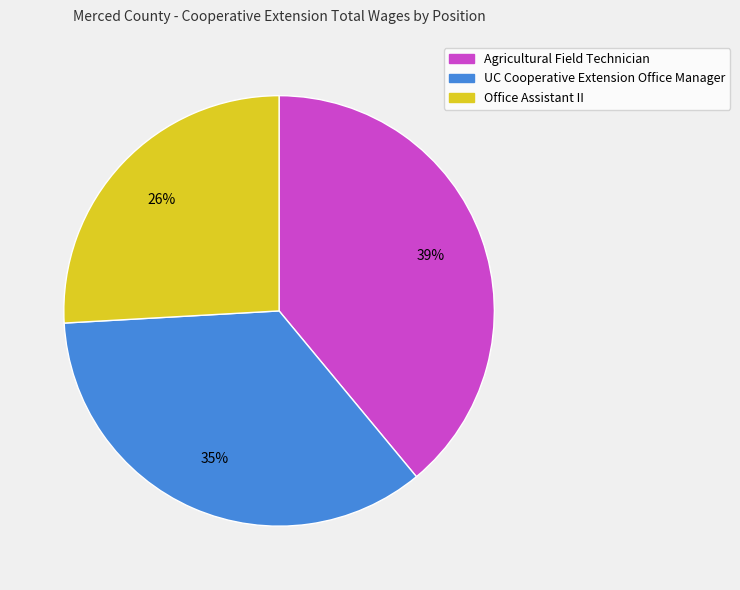

The Office Assistant II slice represents 39% of the pie. True or false?

False